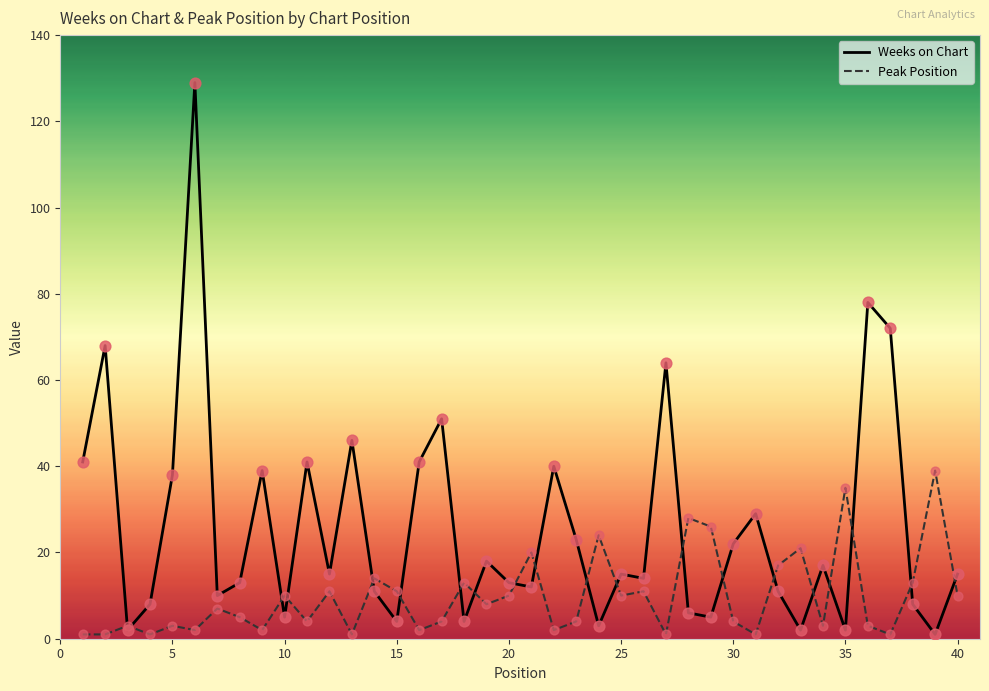

Which series has the largest range (max minus min)?

Weeks on Chart